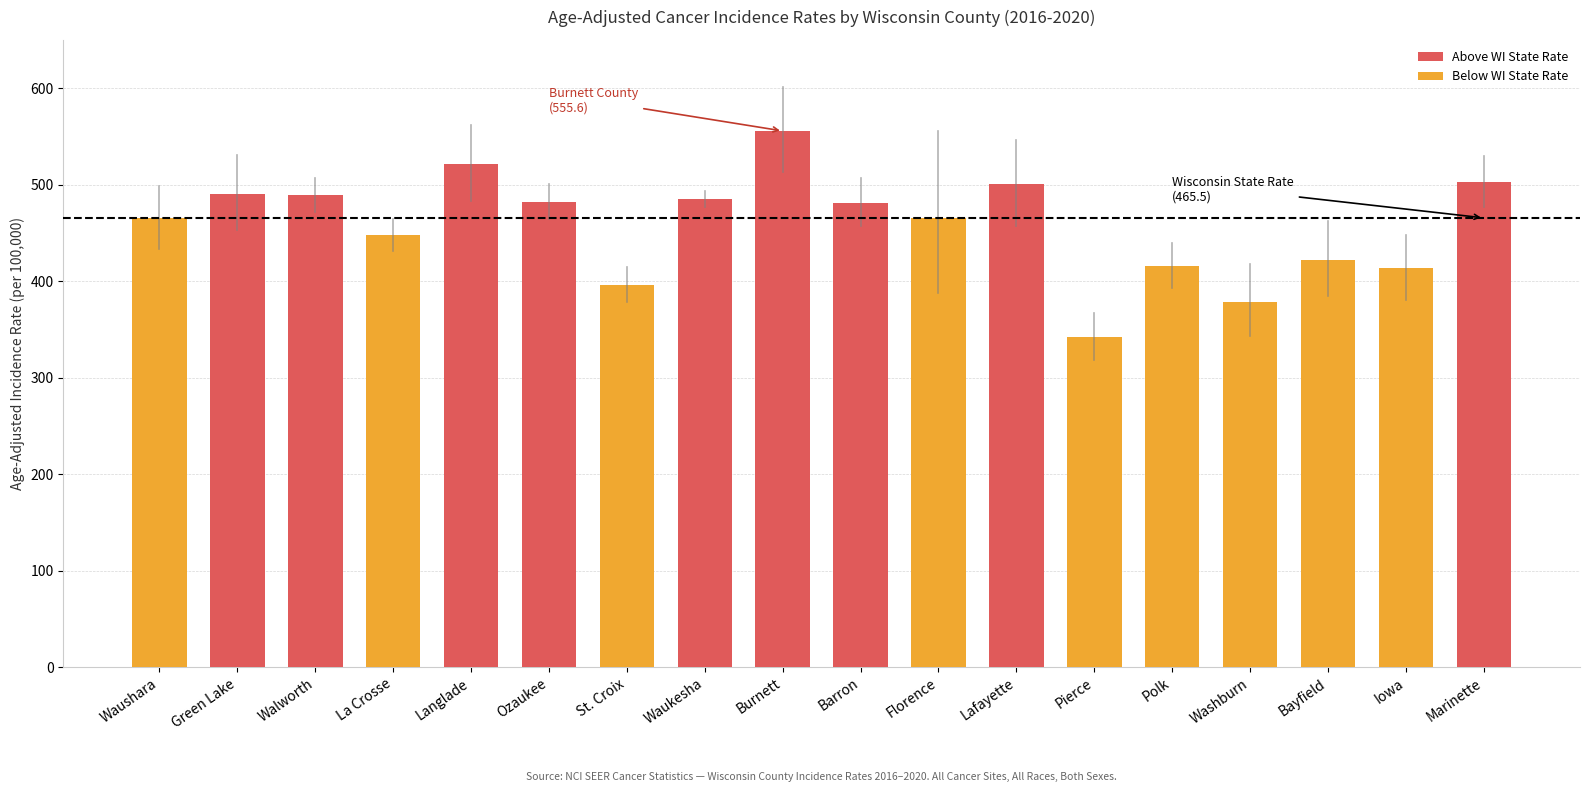

What is the value of the Below WI State Rate bar at the 6th from the left?

415.7